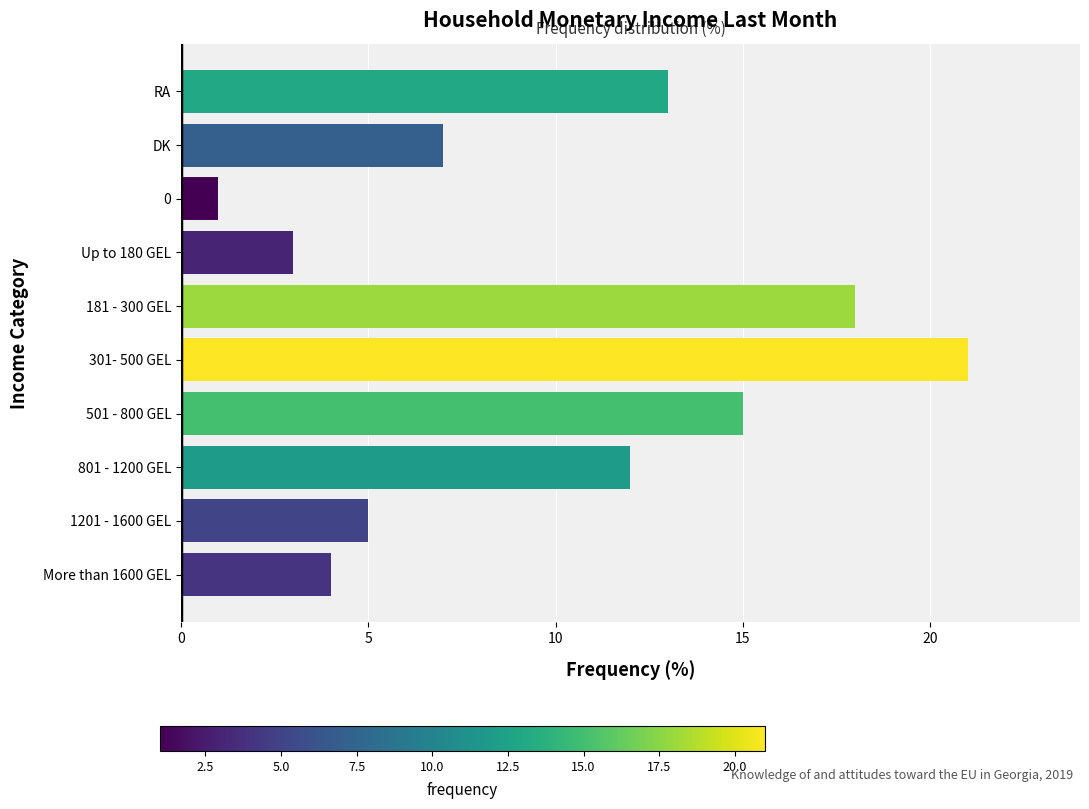

What is the change in value from 501 - 800 GEL to 0?

-14